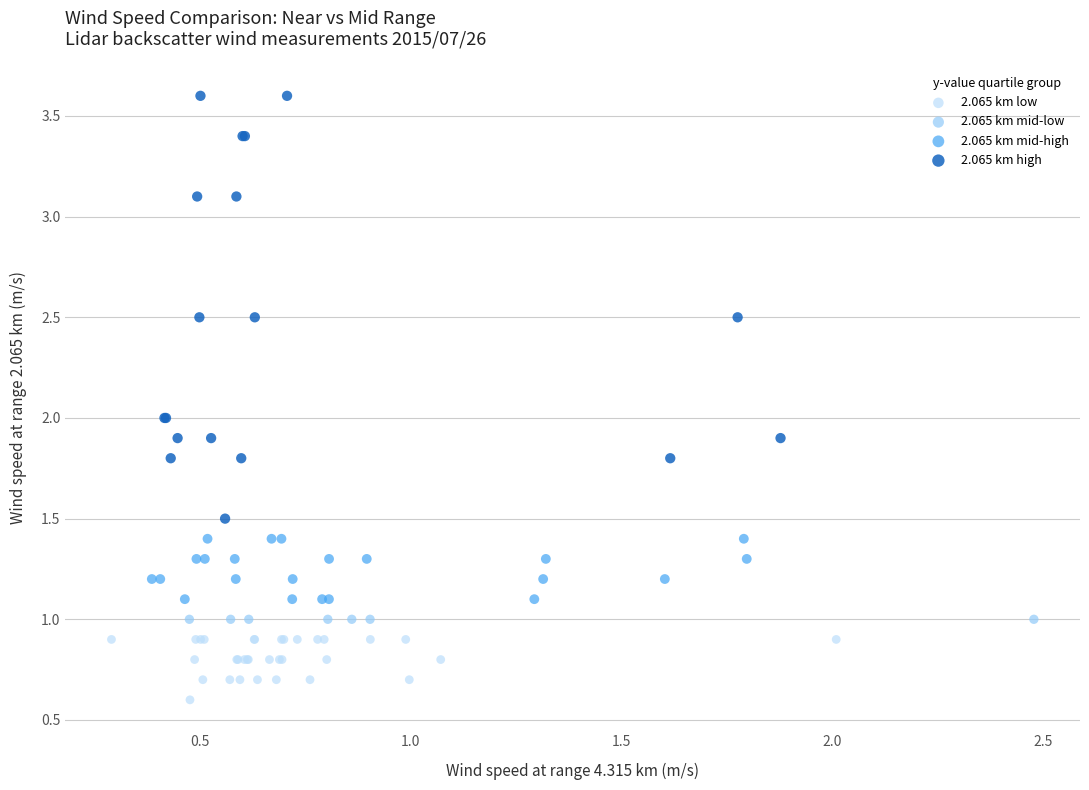

Which series reaches the maximum Y coordinate?

2.065 km high